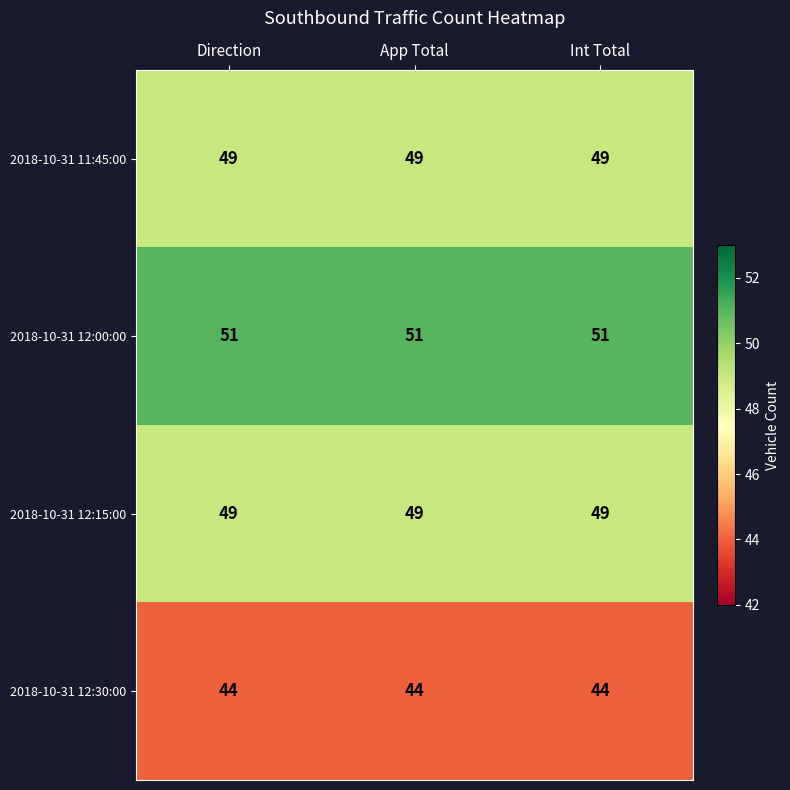

True or false: 2018-10-31 12:30:00 has a value of 67 at Int Total.

False